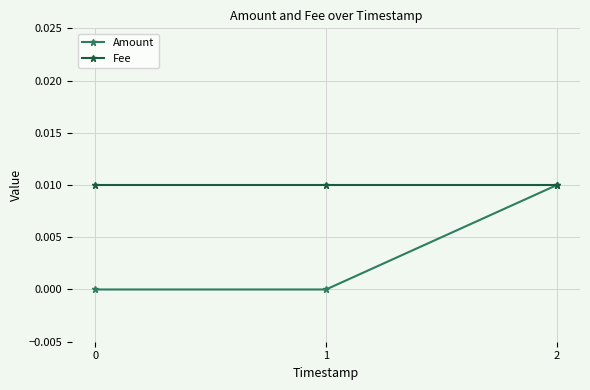

What are all the series names shown in the legend?

Amount, Fee